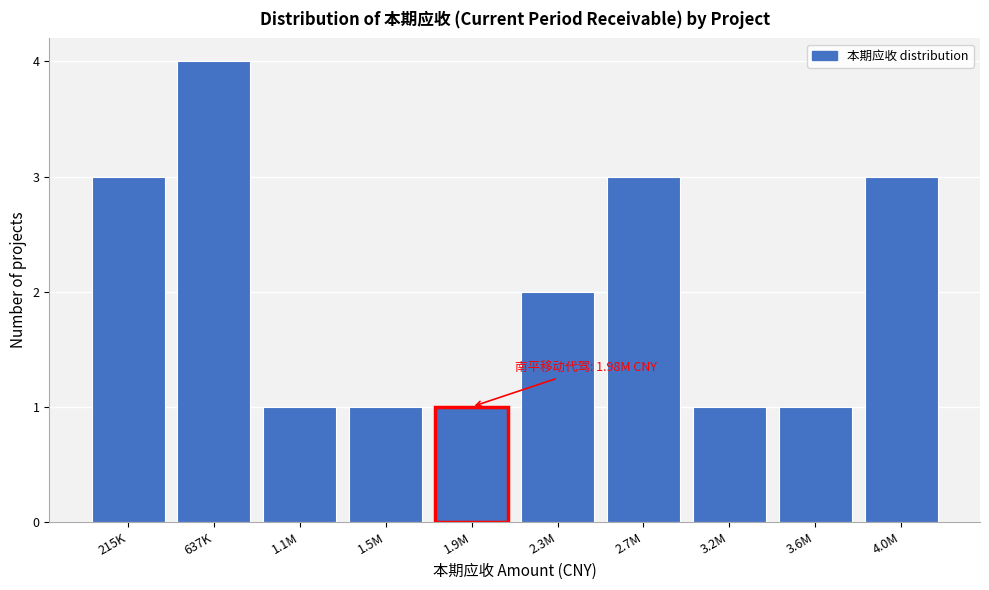

Reading right to left, transcribe all the data shown in this chart.

4.0M=3	3.6M=1	3.2M=1	2.7M=3	2.3M=2	1.9M=1	1.5M=1	1.1M=1	637K=4	215K=3